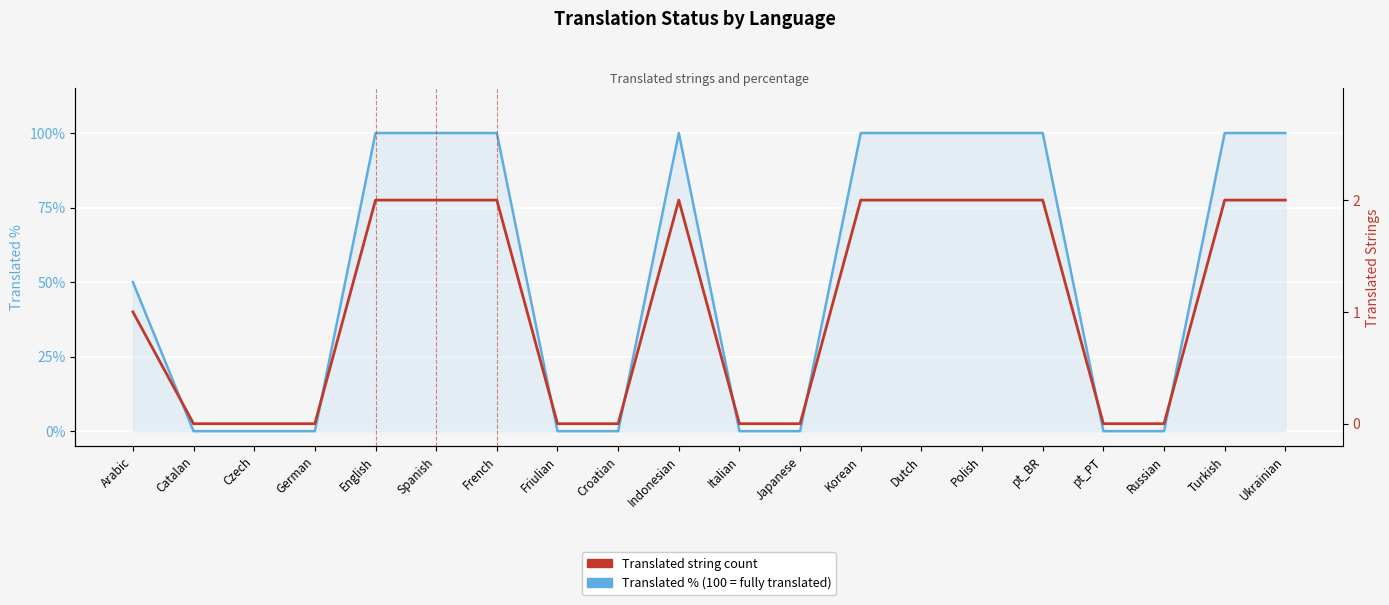

The value of Translated % (100 = fully translated) at Turkish is 100. True or false?

True